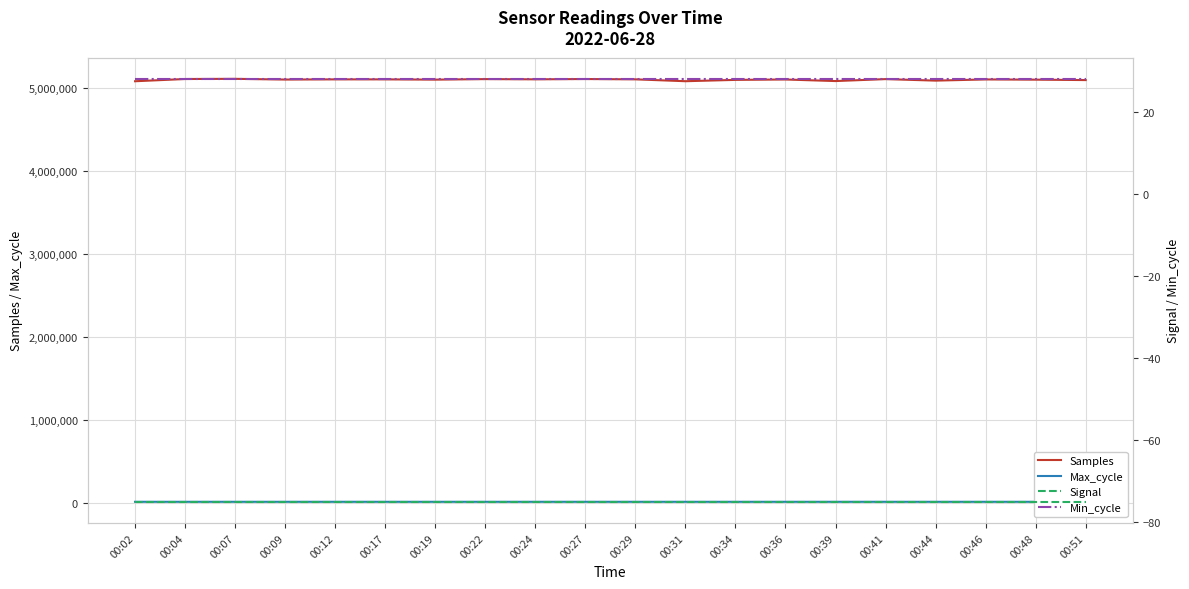

What is the sum of all Samples values?

101979337